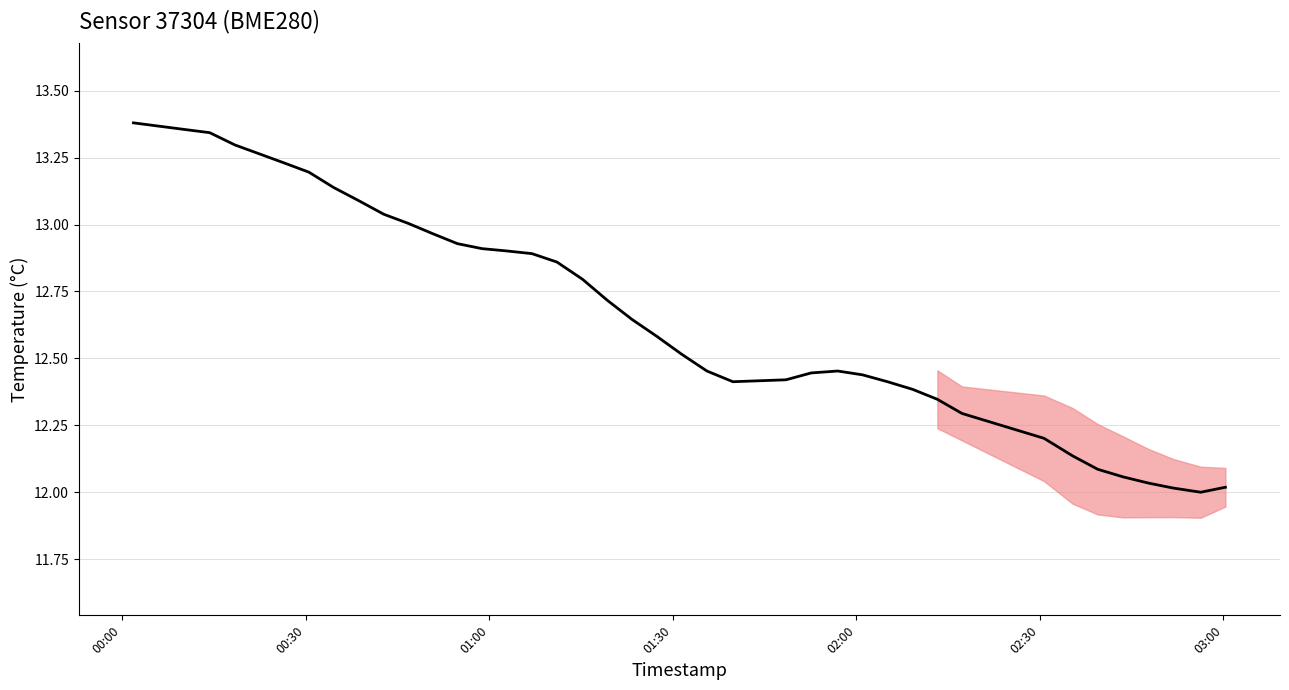

What is the difference between the maximum and minimum values?

1.4